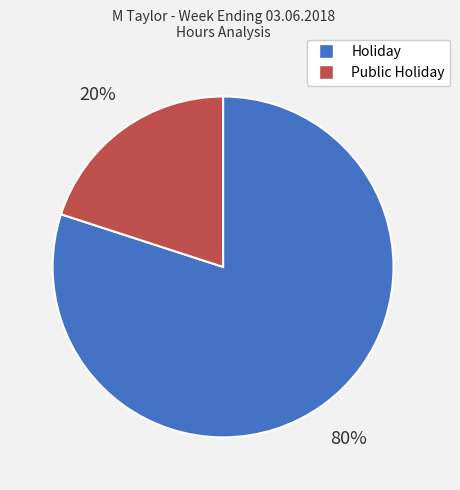

To the nearest percent, what percentage of the pie is Holiday?

80%